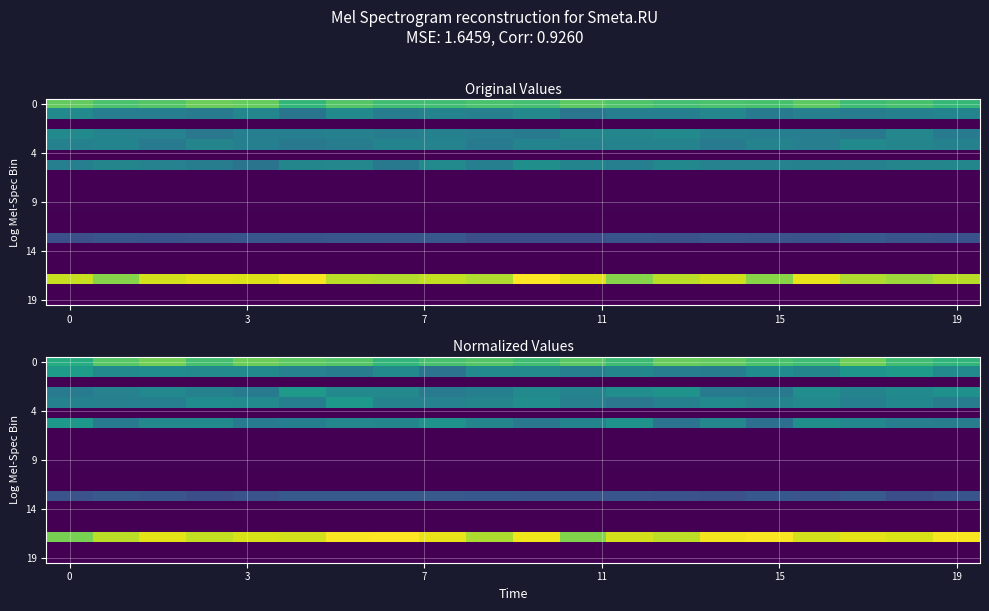

What is the total value across all series at 7?

913485.1